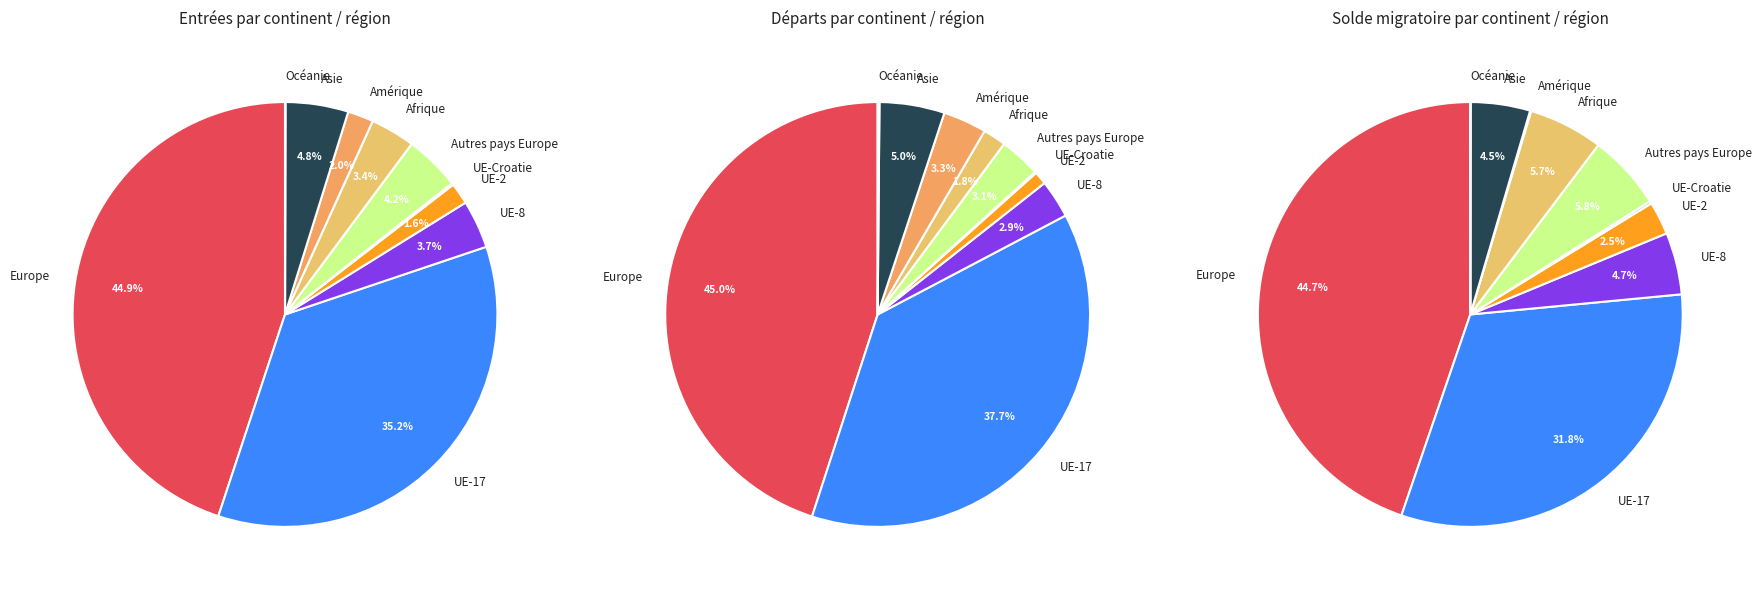

Do UE-8 and Asie together represent more than half of the pie?

No